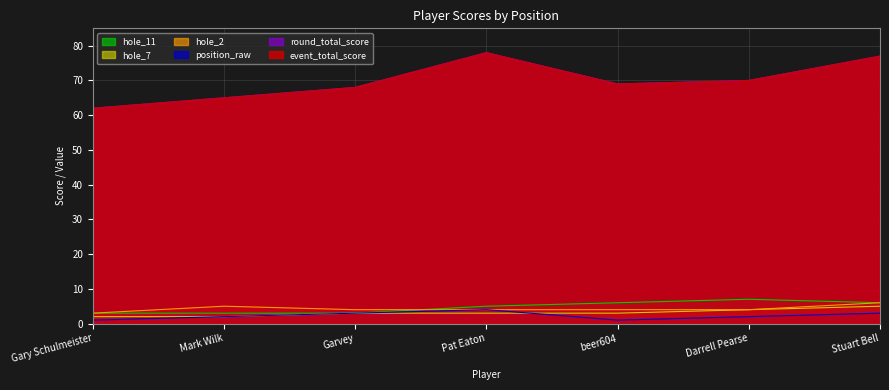

Is it true that hole_2 equals 9 at Mark Wilk?

False